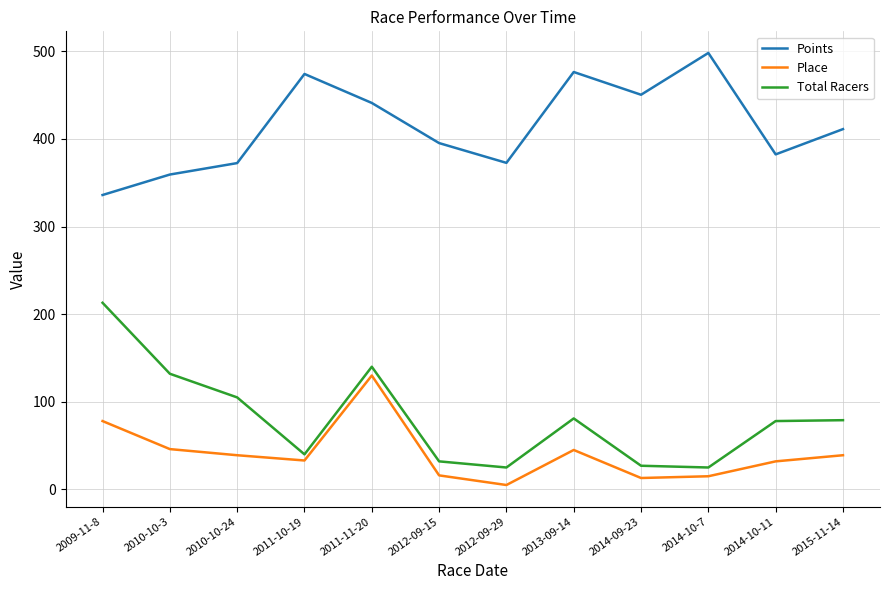

What is the approximate value of Points at 2014-10-11?

382.4